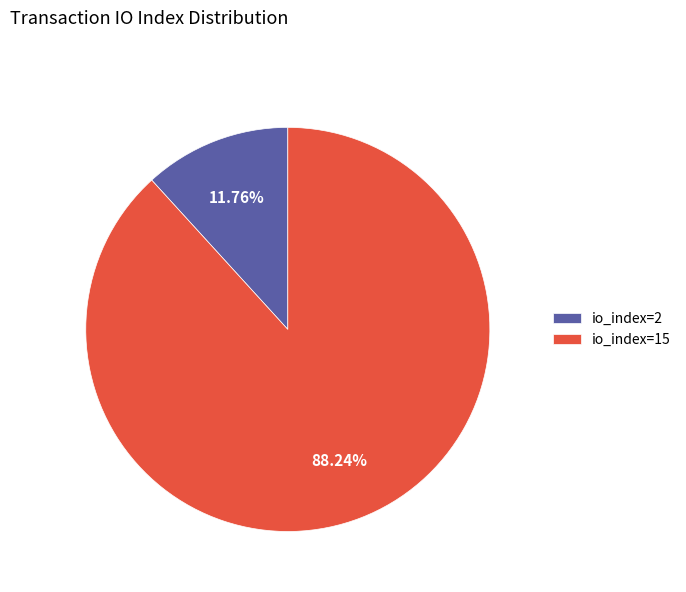

To the nearest percent, what portion does io_index=15 represent?

88%